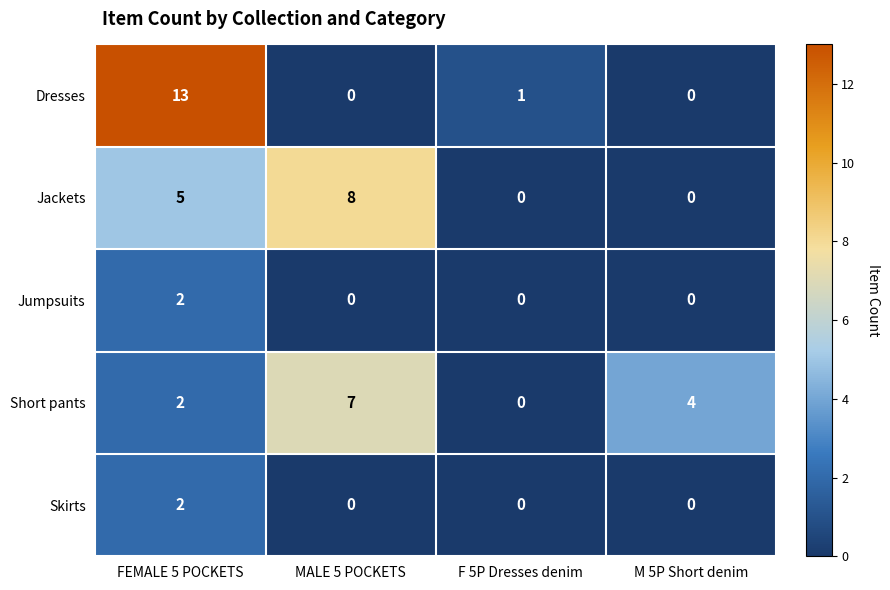

Count the number of data series in this chart.

5